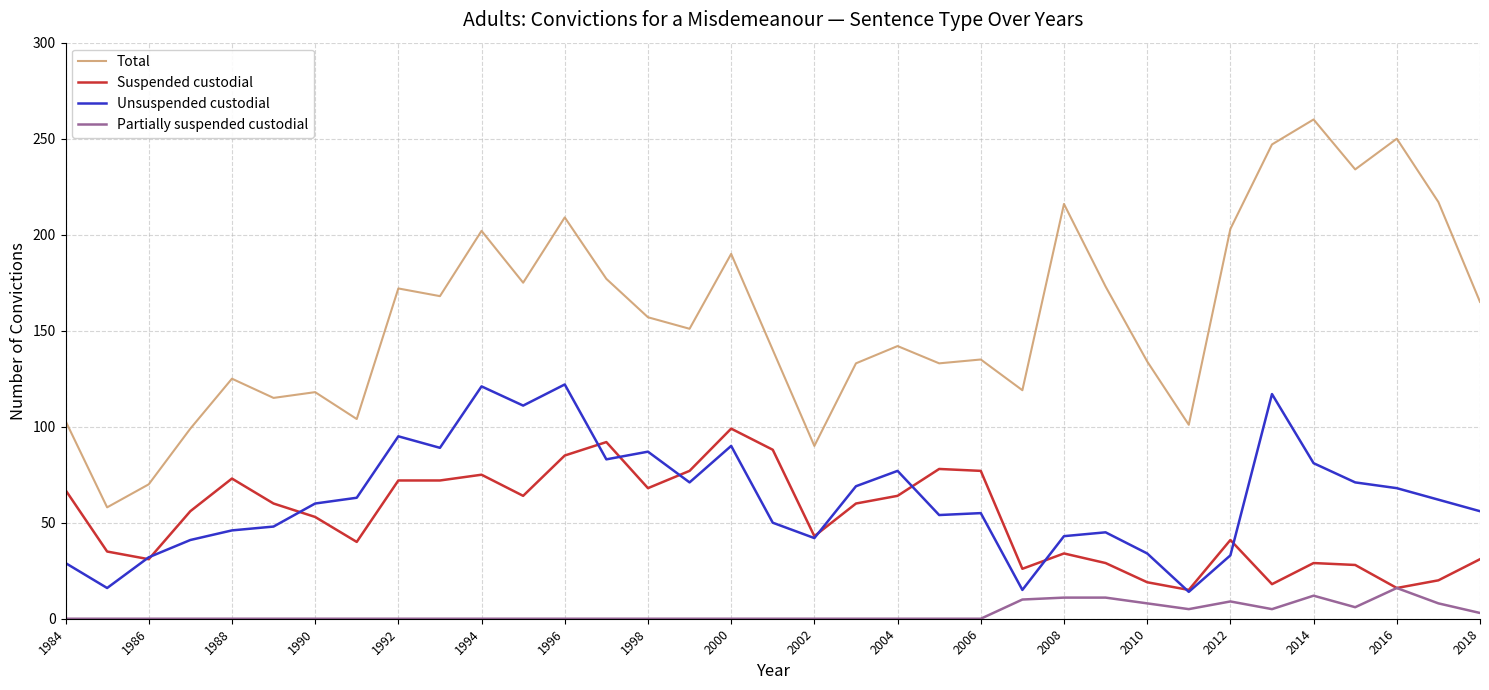

Which series has the largest total across all categories?

Total